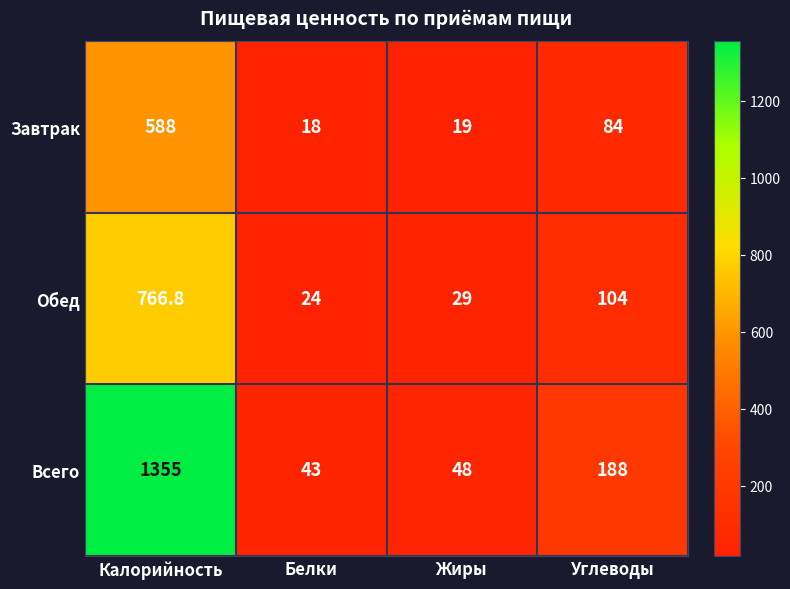

What is the difference between the highest and lowest values at Белки?

25.0